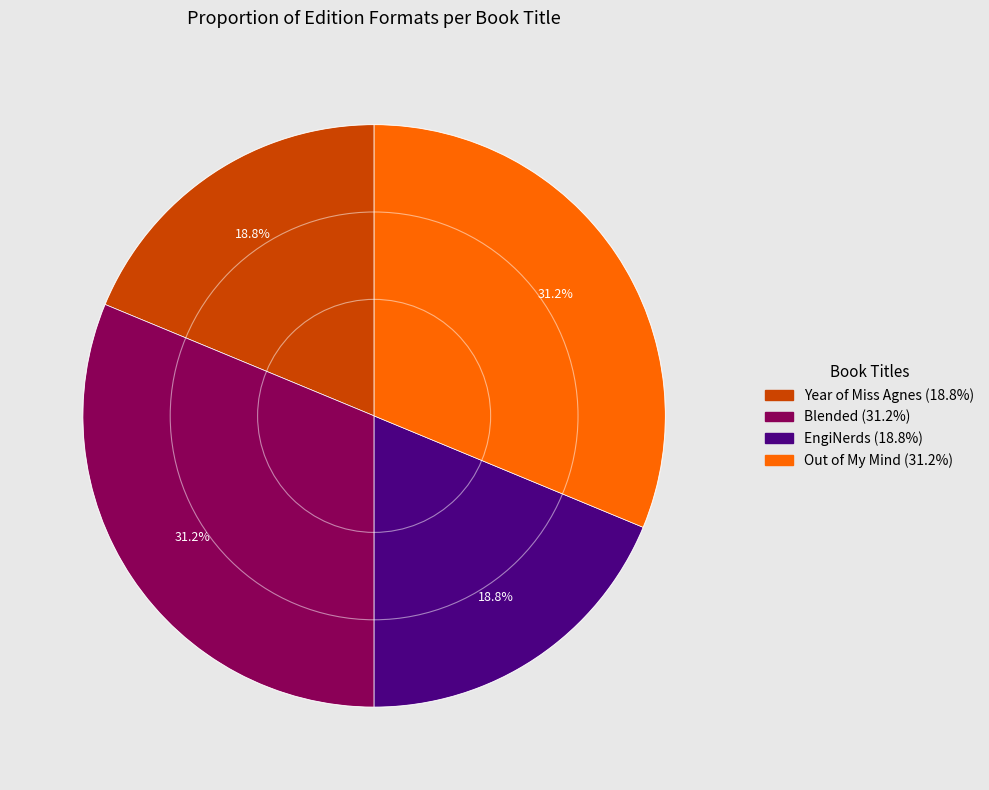

Is Out of My Mind the majority of the pie?

No